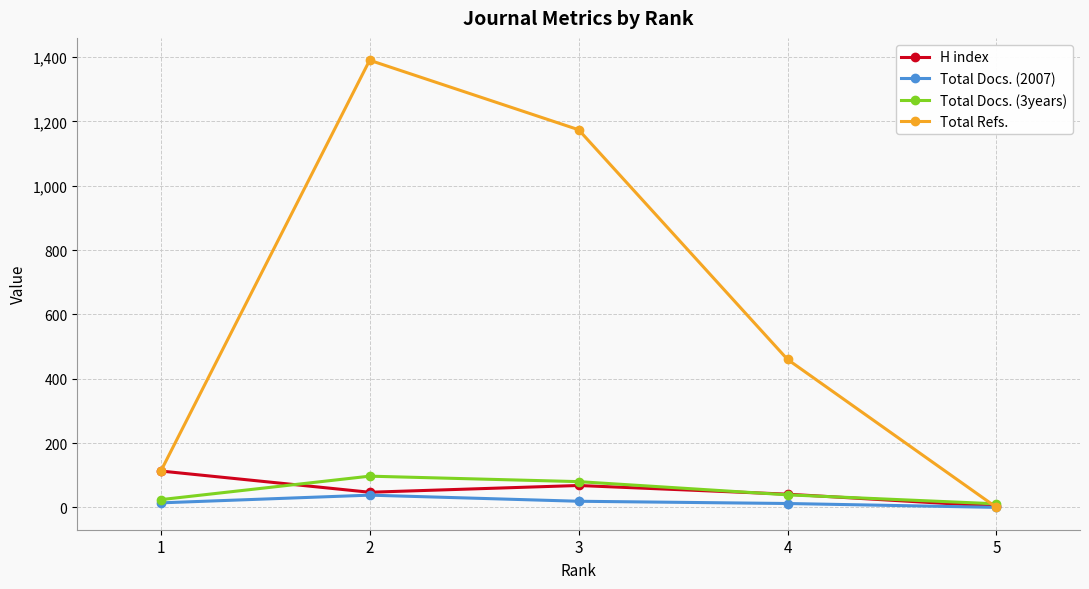

Which series has the widest spread of values?

Total Refs.